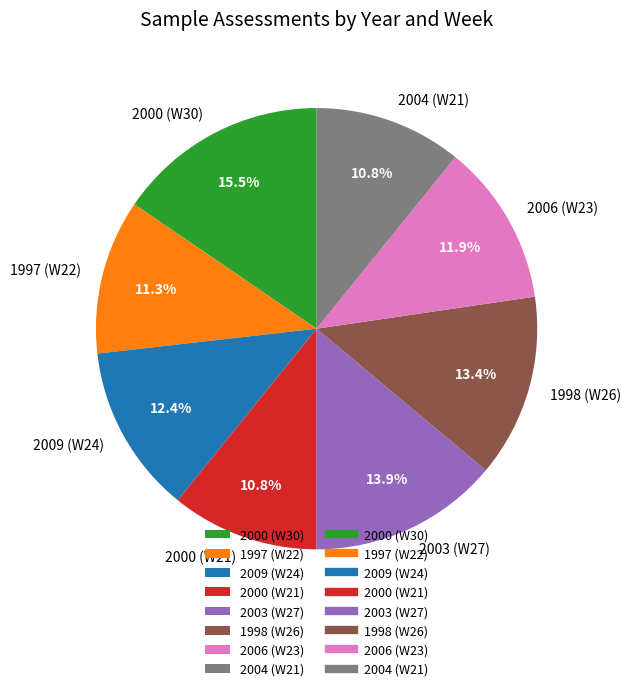

Is there any slice that represents more than half of the pie?

No